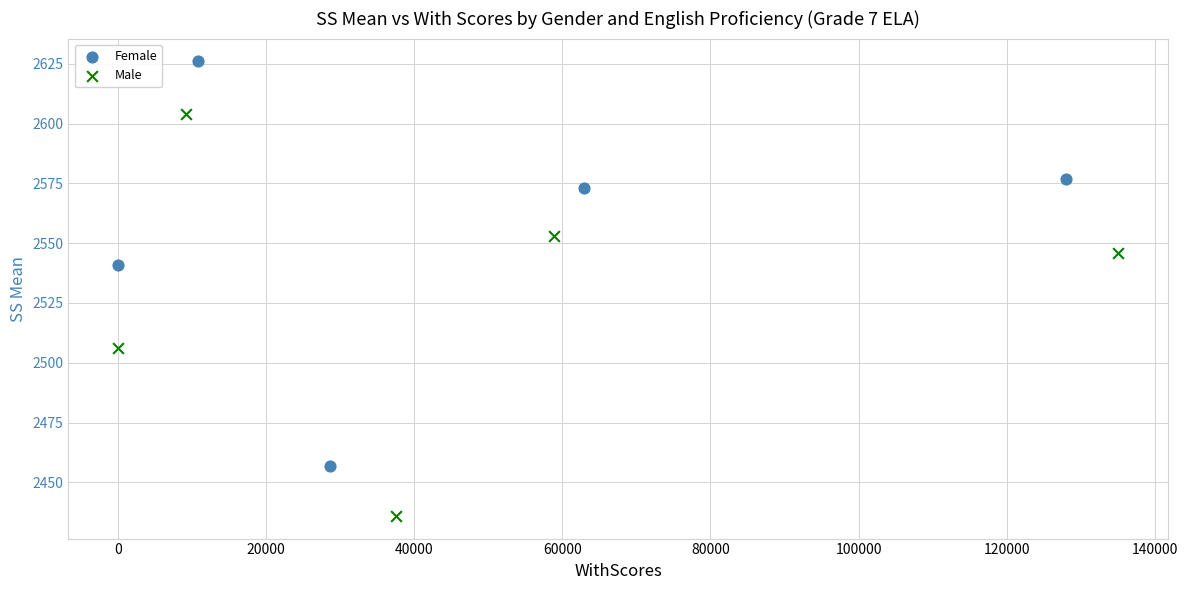

Which series contains the highest Y value?

Female